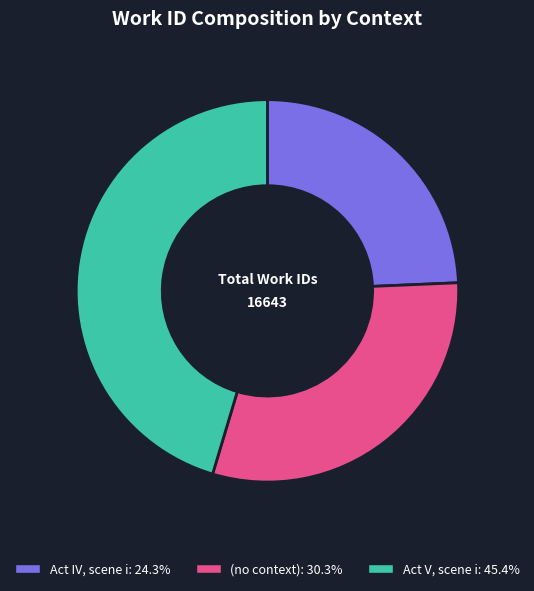

How many slices are in this pie chart?

3